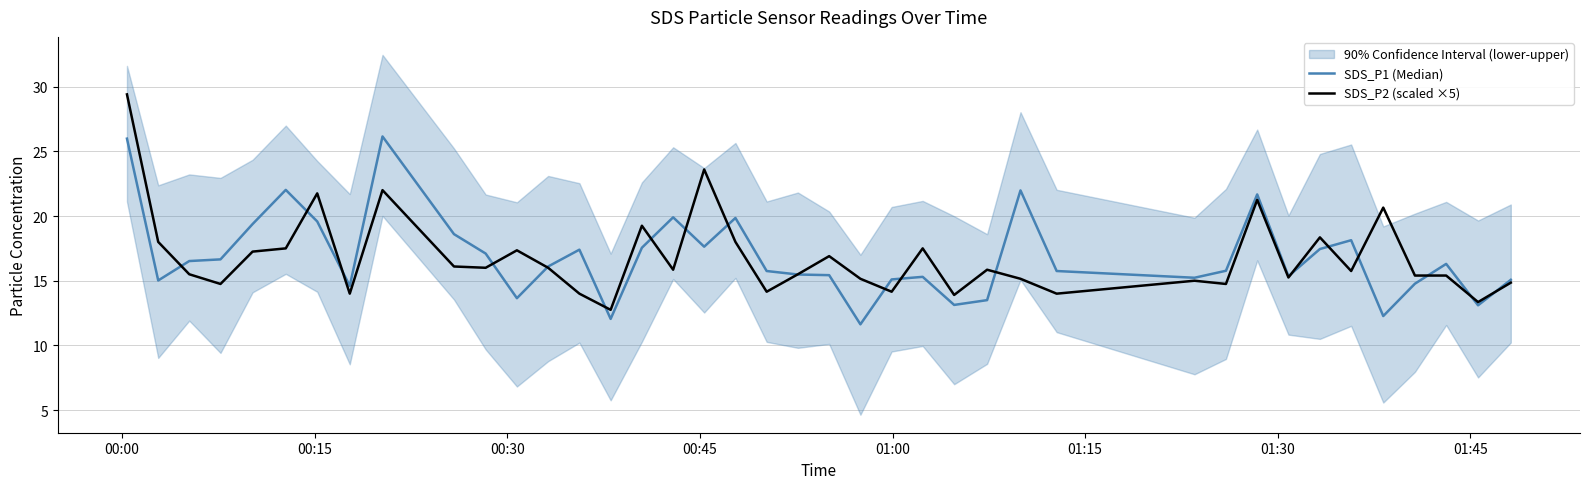

What is the lowest value of the SDS_P2 (scaled ×5) series?

12.8